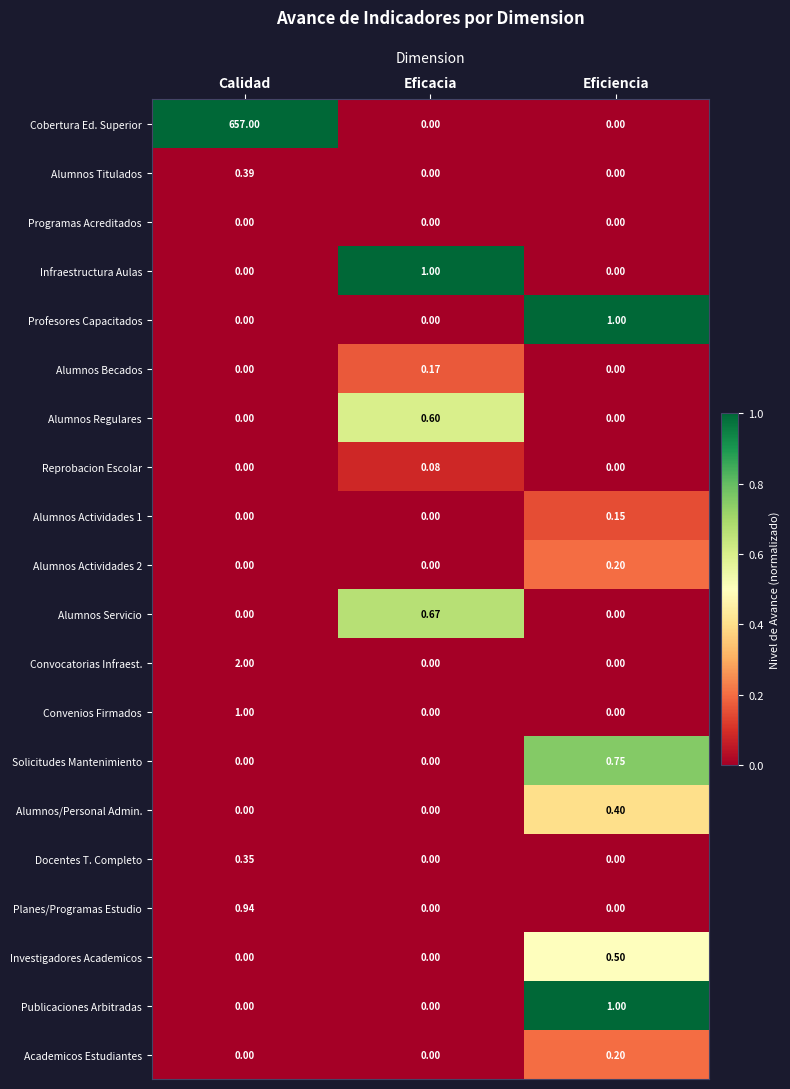

At which category is the sum across all series the highest?

Calidad